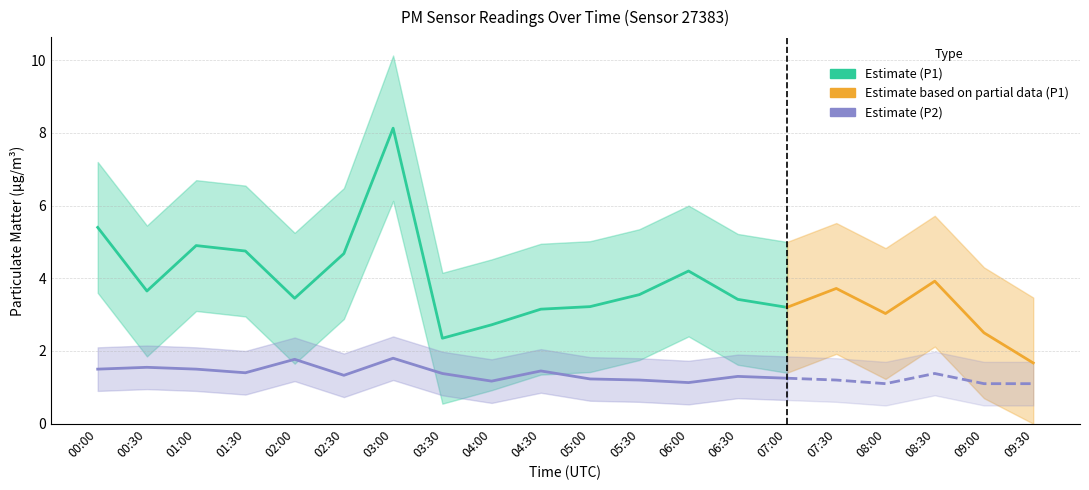

True or false: P1_lower and P1 cross at least once.

False